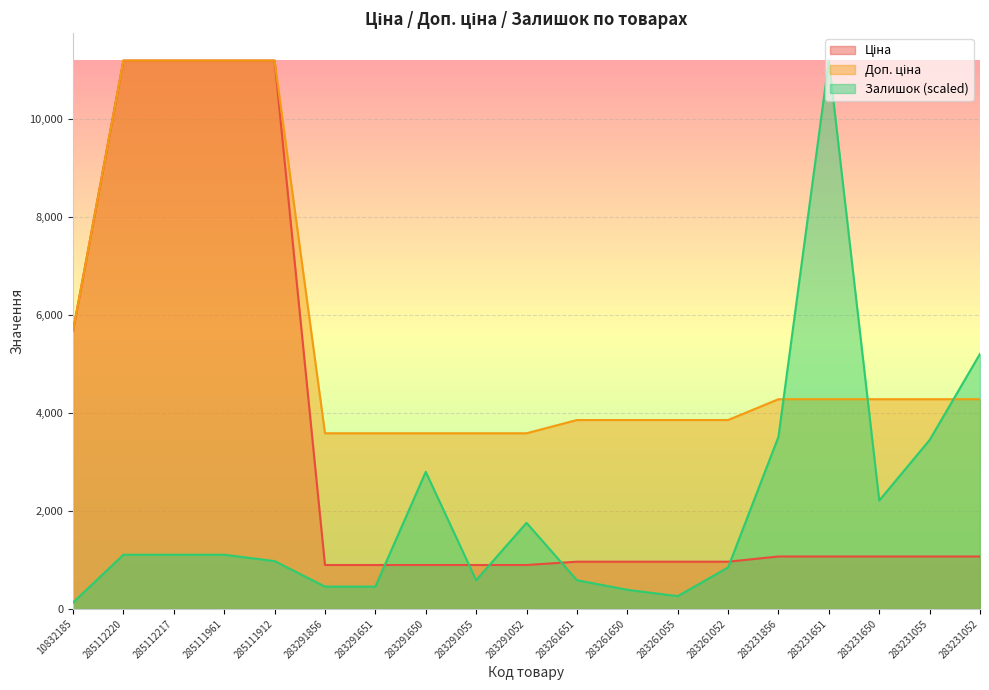

How many lines are shown in the chart?

3